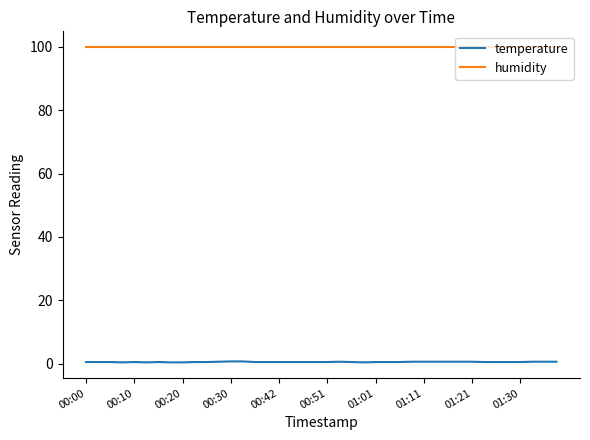

Which series has the largest range (max minus min)?

temperature